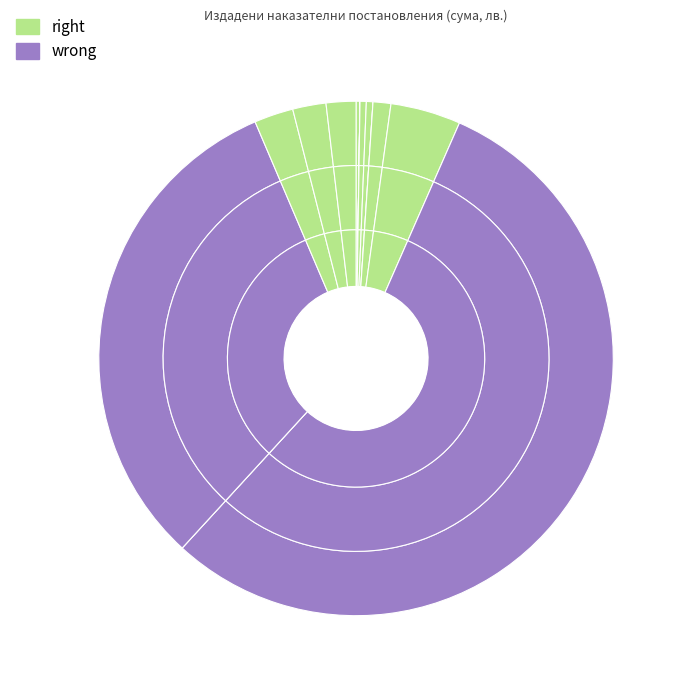

Does any single category account for the majority?

Yes